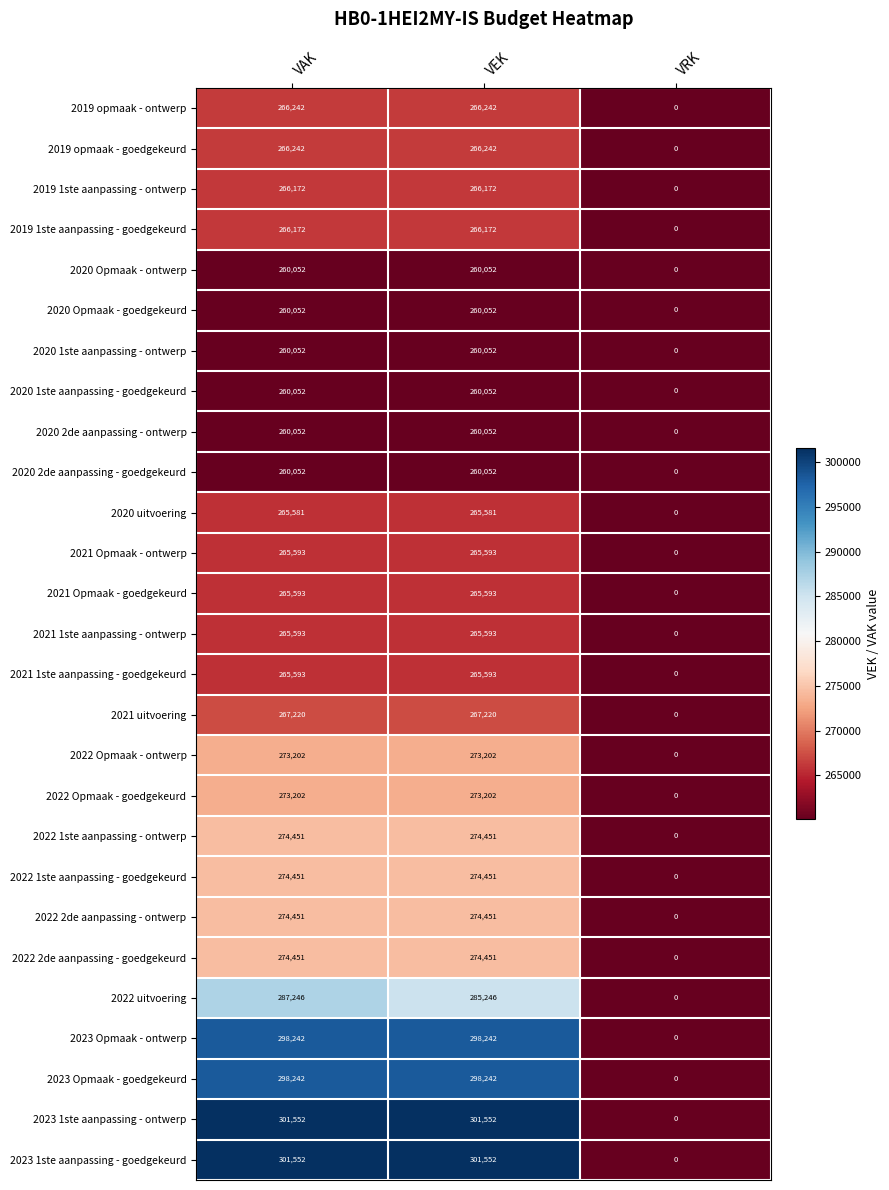

The value of 2022 1ste aanpassing - goedgekeurd at VEK is 393875. True or false?

False